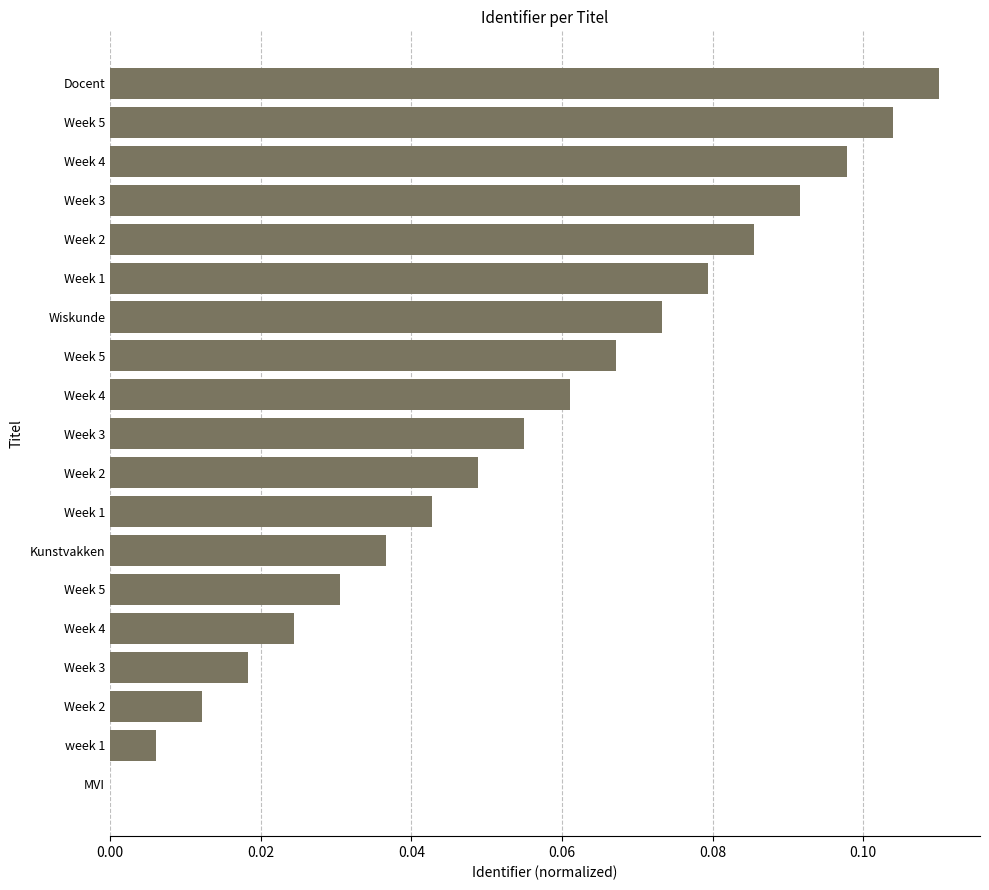

What is the maximum value shown in the chart?

0.1